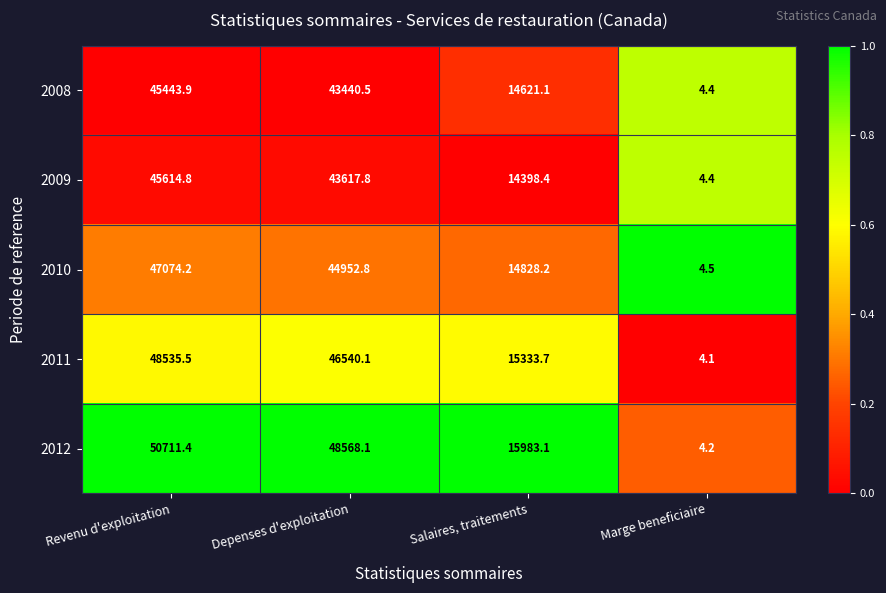

Where is 2012 nearest to the value 25357?

Salaires, traitements